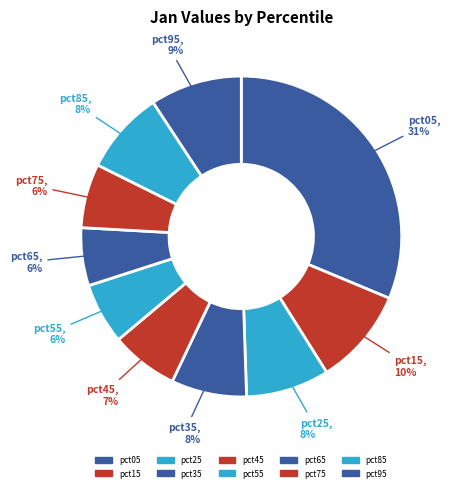

Rank the categories by value from highest to lowest.

pct05, pct15, pct95, pct25, pct85, pct35, pct45, pct75, pct55, pct65